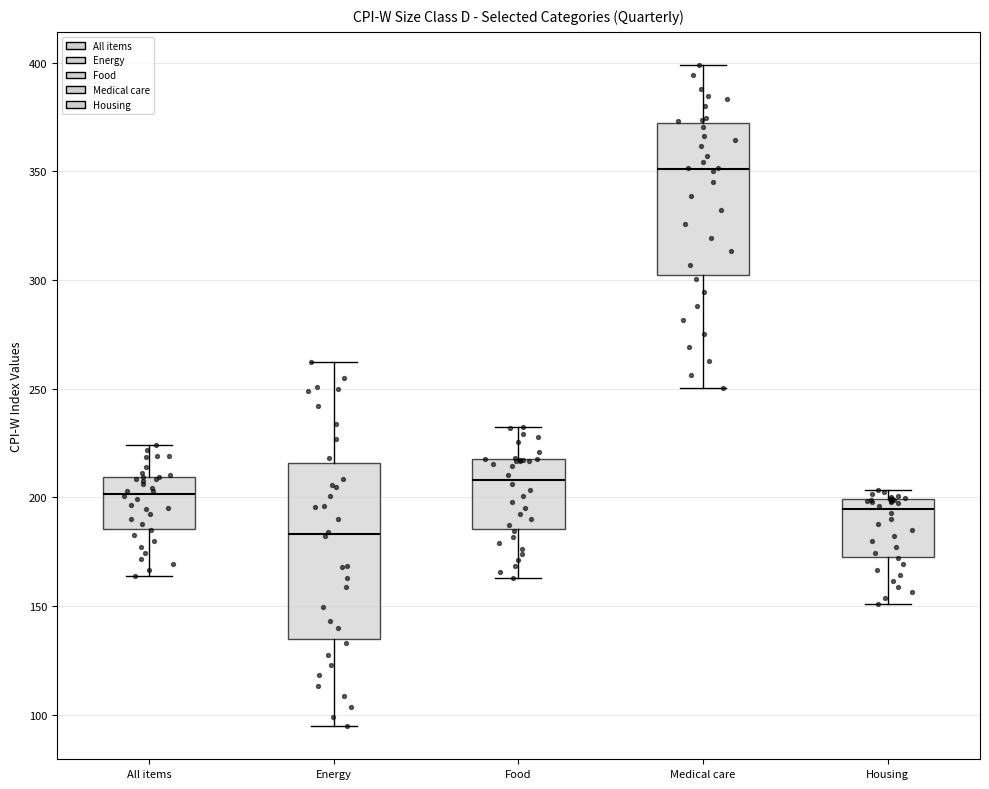

Reading left to right, transcribe this box plot: for each box, give where its median line is, the range the box spans, and where its two whiskers end, as read against the y-axis. The values are not printed on the chart, so give them approximately, as read against the axis.

All items: median 200, box 185 to 210, whiskers 165 to 225
Energy: median 185, box 135 to 215, whiskers 95 to 260
Food: median 210, box 185 to 220, whiskers 165 to 230
Medical care: median 350, box 300 to 370, whiskers 250 to 400
Housing: median 195, box 175 to 200, whiskers 150 to 205